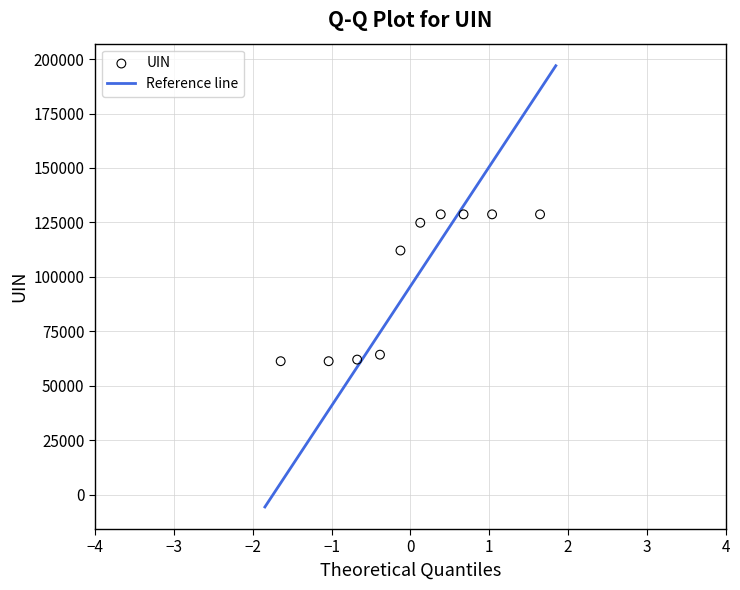

What is the average Y value?

100073